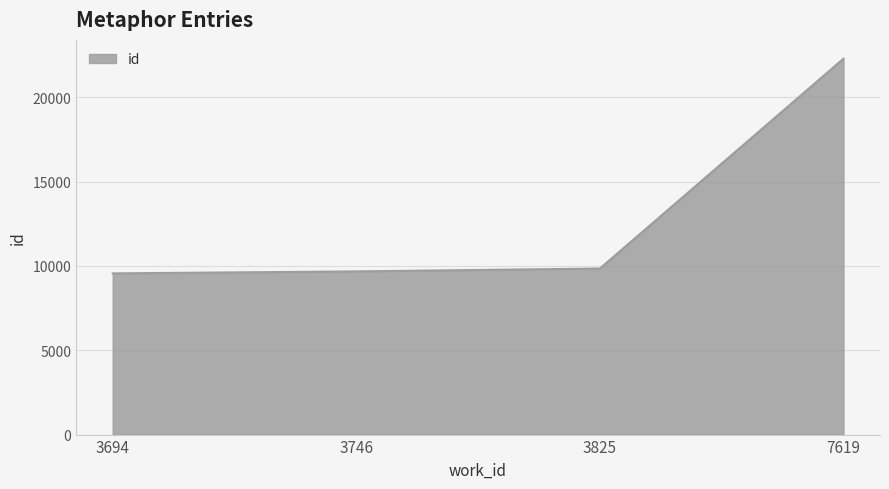

Reading left to right, list all the values displayed in this chart.

9562	9679	9849	22295